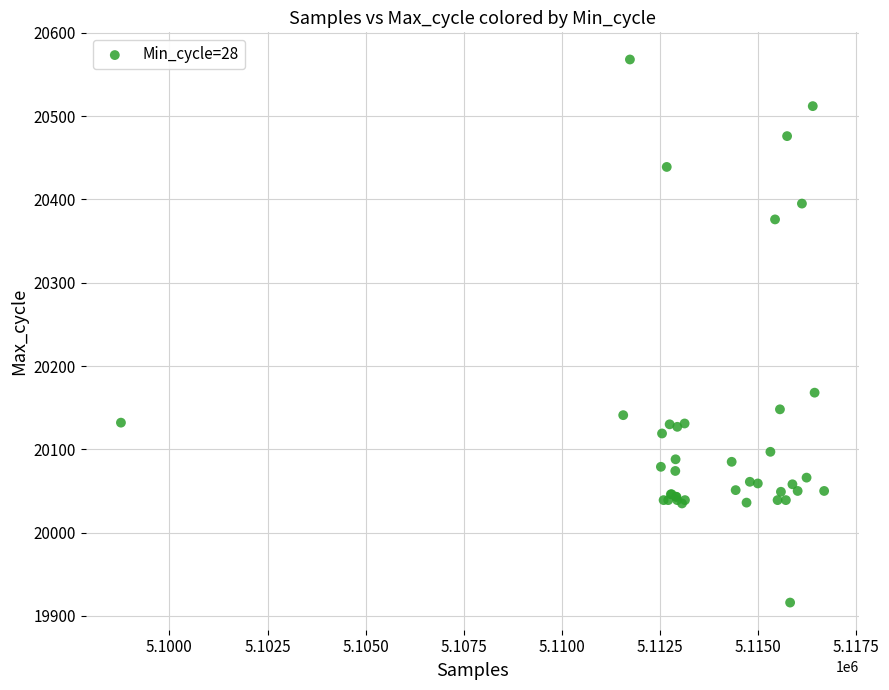

What Y value in the scatter plot is closest to 20242?

20168